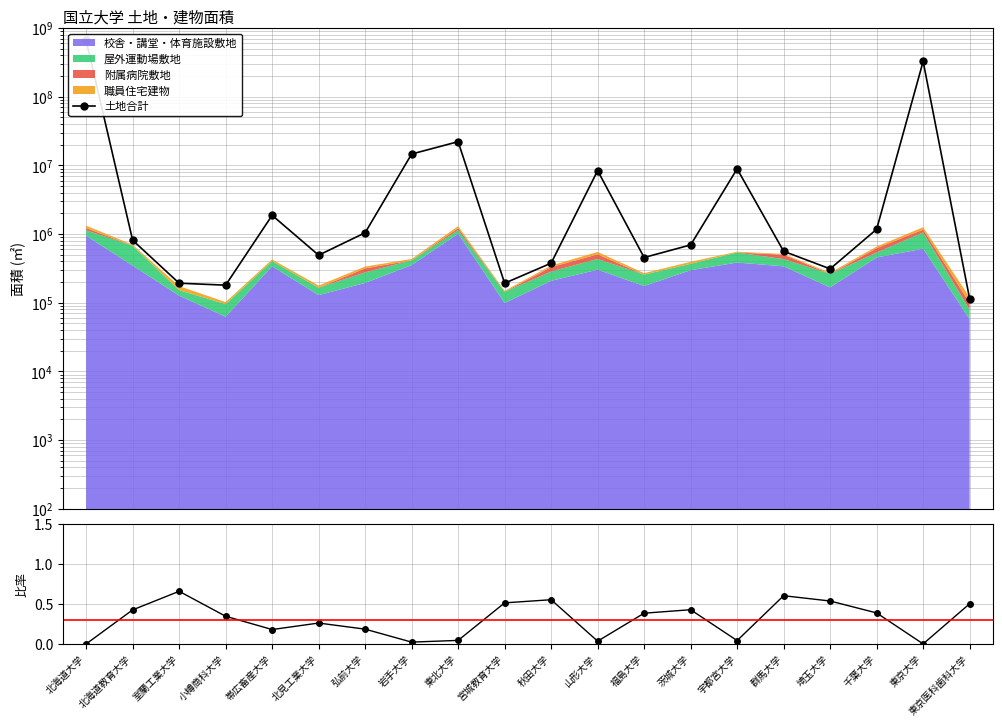

What is the average value of the 校舎敷地/土地計 series?

0.3